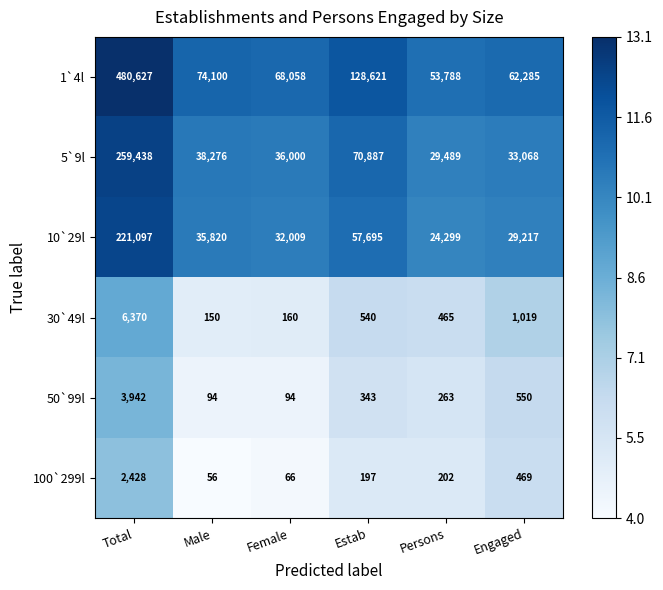

The value of 30`49l at Engaged is 1593. True or false?

False